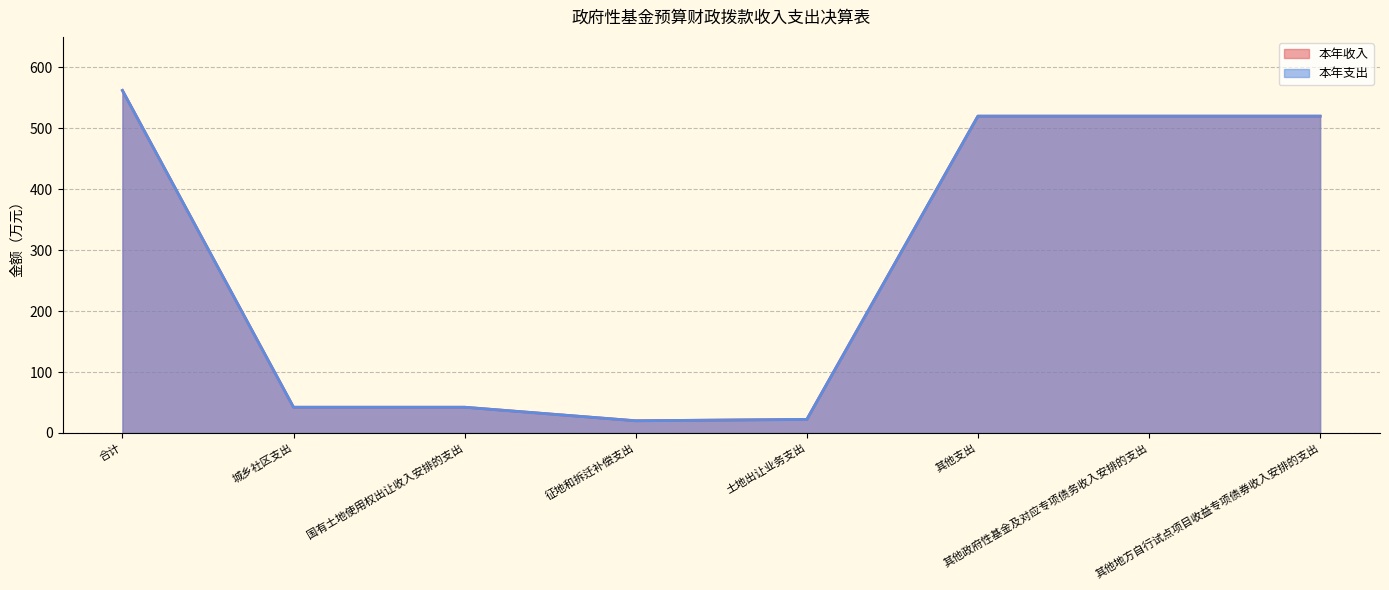

At which label is 本年收入 closest to 291?

其他支出